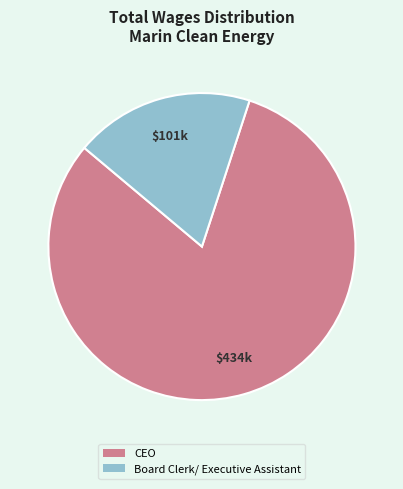

Rank the categories by value from lowest to highest.

Board Clerk/ Executive Assistant, CEO